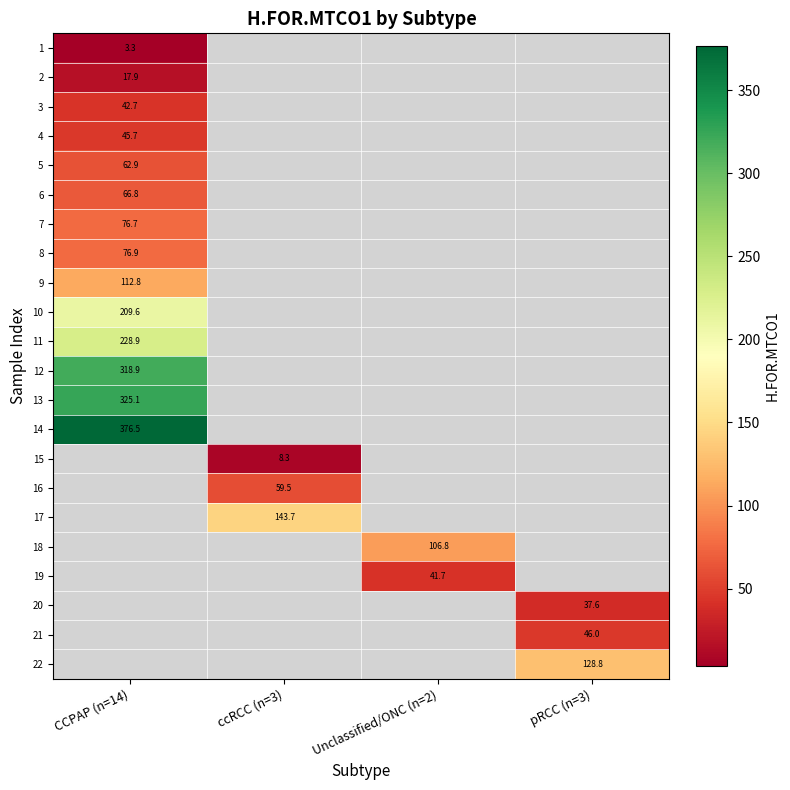

Which category has the highest value across all series?

CCPAP (n=14)